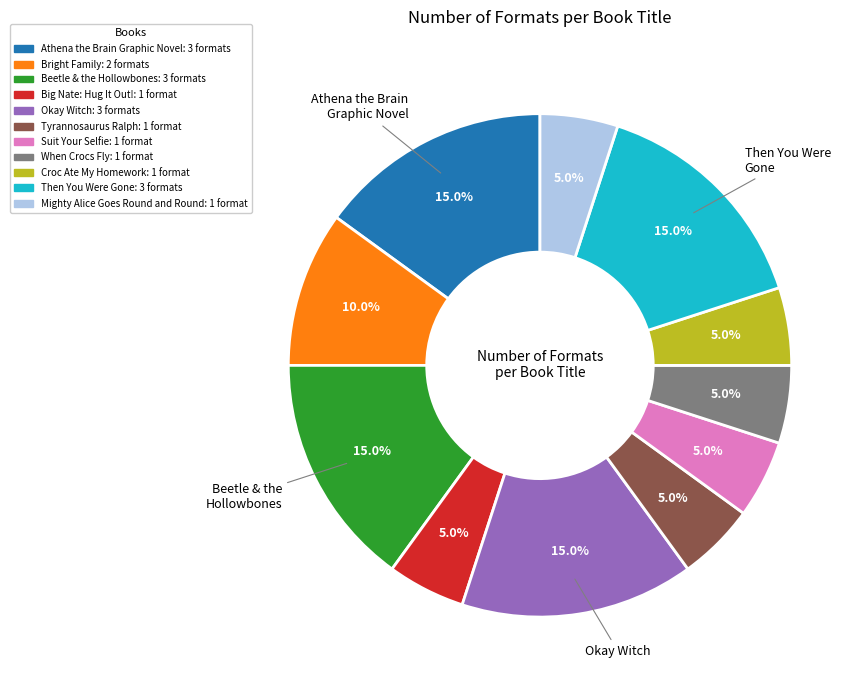

Does any single category account for the majority?

No